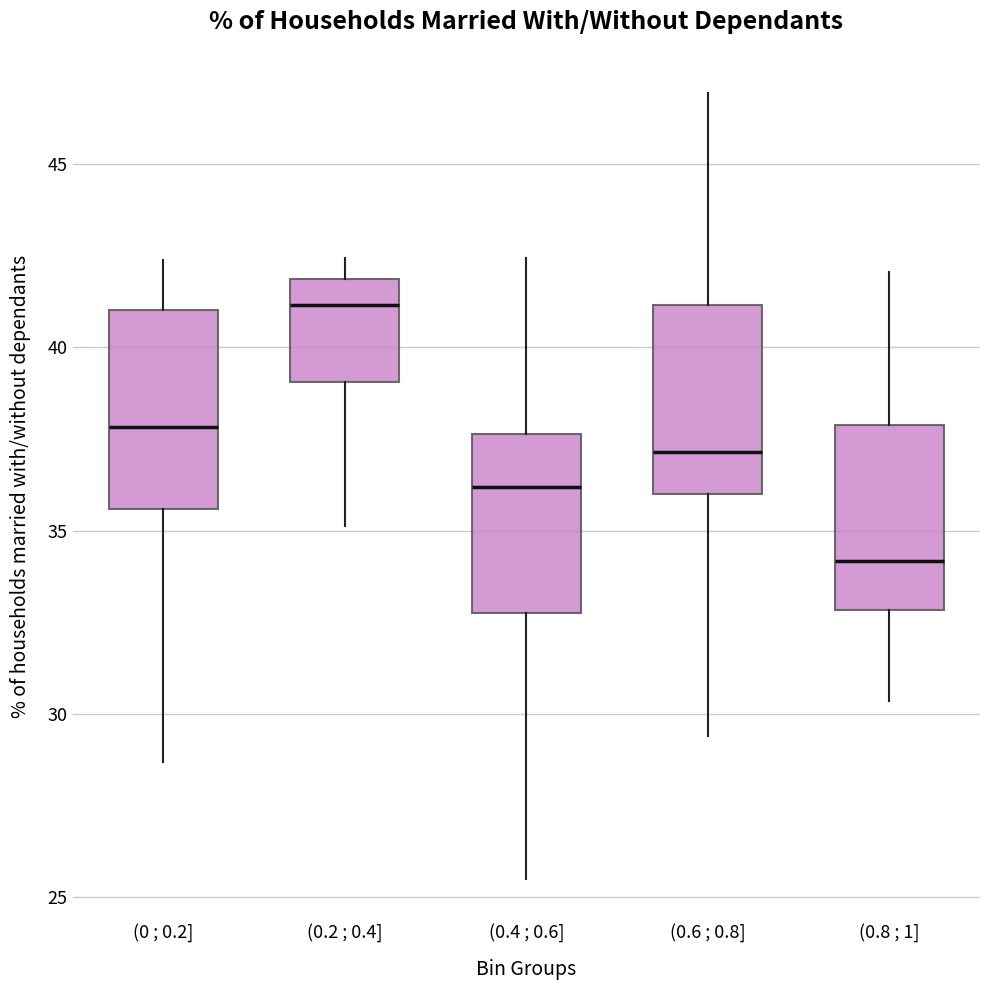

Reading left to right, read every box against the y-axis: the position of its median line, the range the box covers, and the ends of its whiskers. The values are not printed on the chart, so give them approximately, as read against the axis.

(0 ; 0.2]: median 38.0, box 35.5 to 41.0, whiskers 28.5 to 42.5
(0.2 ; 0.4]: median 41.0, box 39.0 to 42.0, whiskers 35.0 to 42.5
(0.4 ; 0.6]: median 36.0, box 33.0 to 37.5, whiskers 25.5 to 42.5
(0.6 ; 0.8]: median 37.0, box 36.0 to 41.0, whiskers 29.5 to 47.0
(0.8 ; 1]: median 34.0, box 33.0 to 38.0, whiskers 30.5 to 42.0